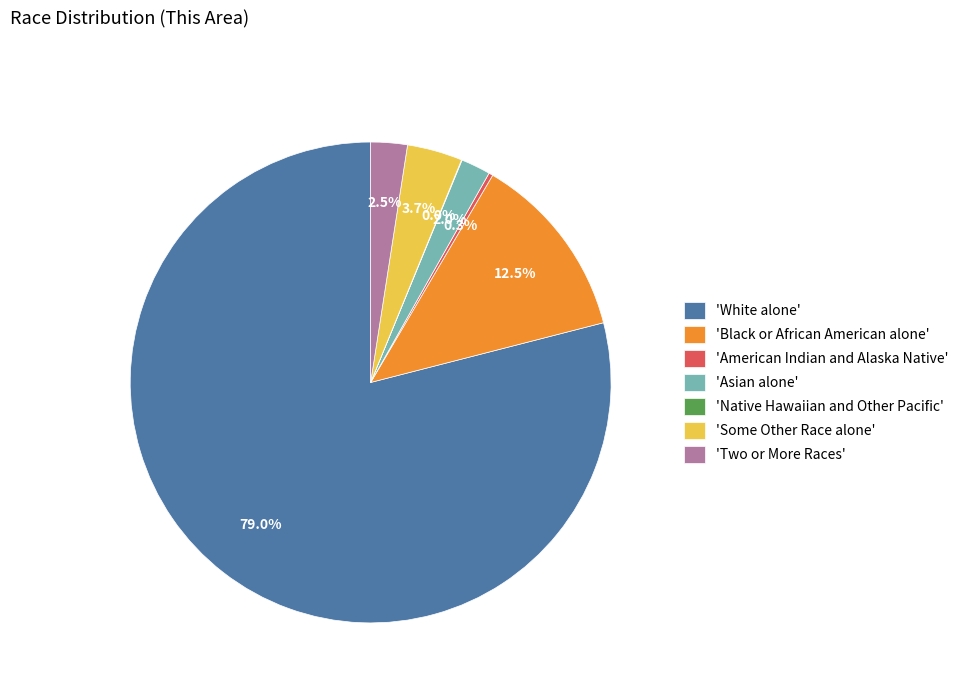

Which category has the biggest portion of the pie?

'White alone'